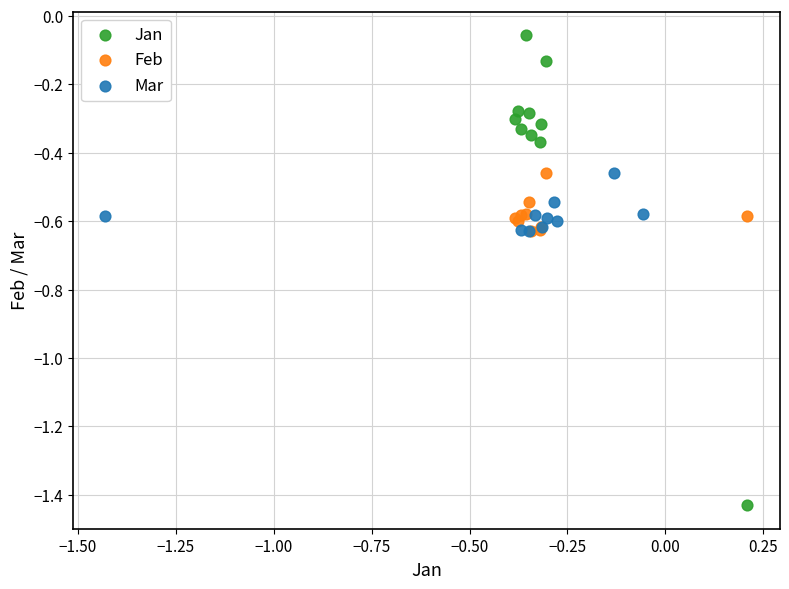

Which series contains the lowest Y value?

Jan